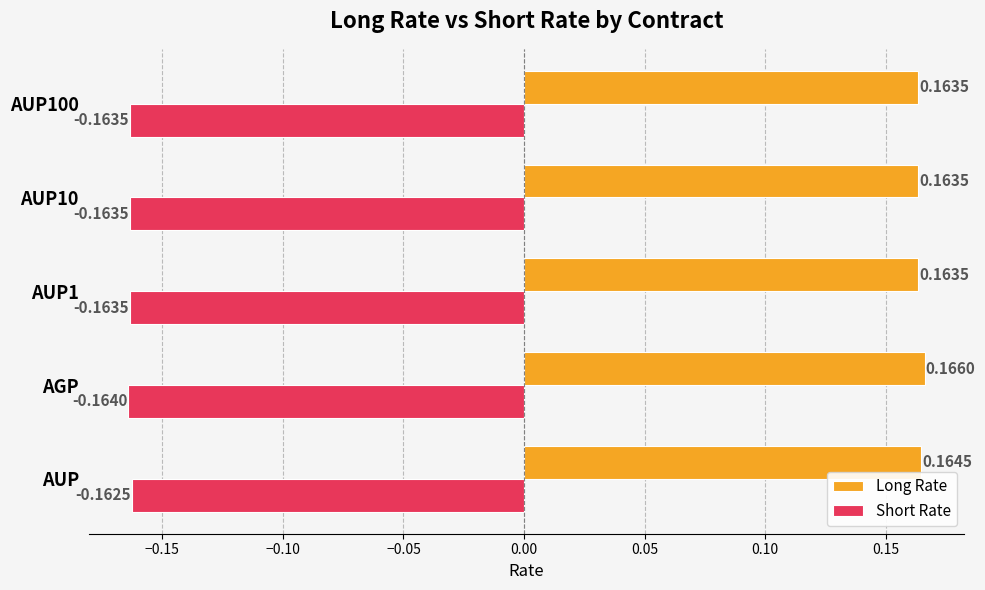

What is the difference between the highest and lowest values at AUP1?

0.3